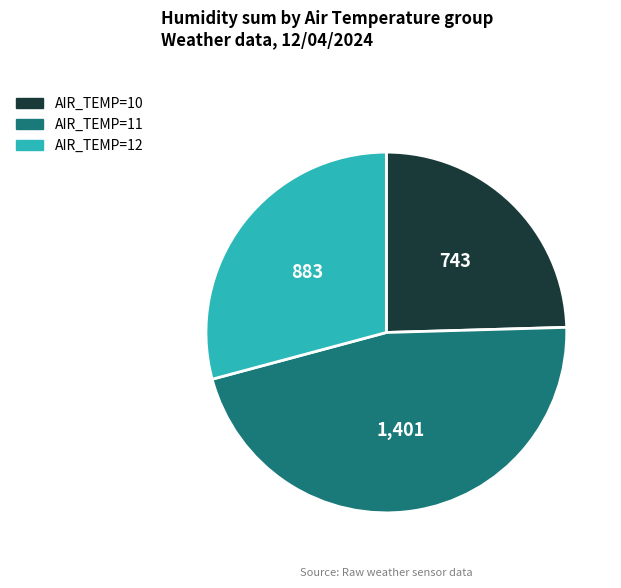

Is there a majority slice in this chart?

No